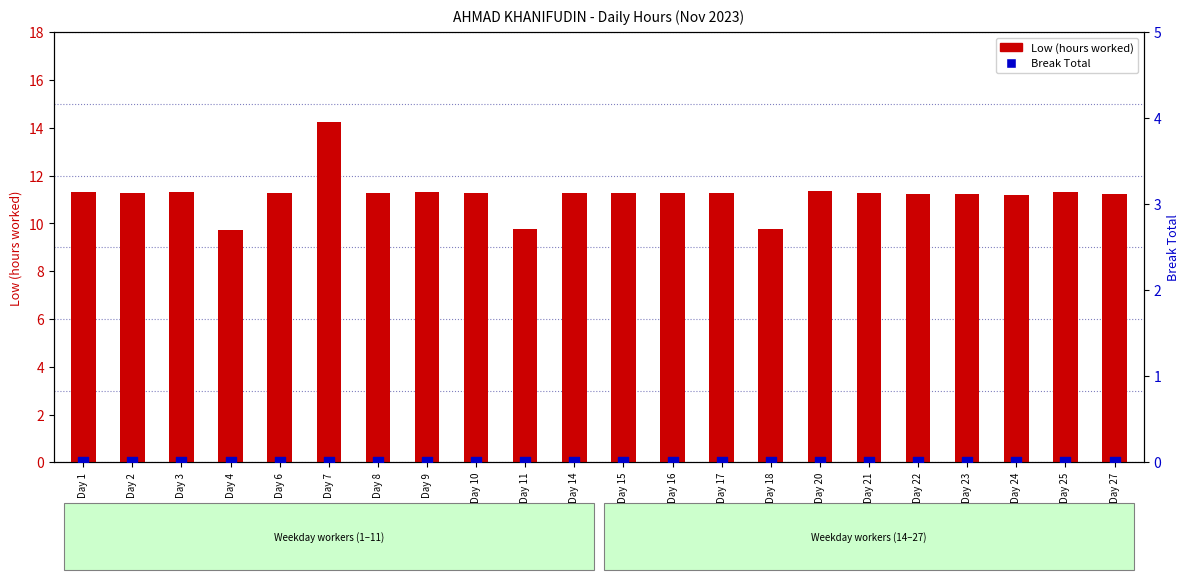

At which category is the sum across all series the highest?

Day 7